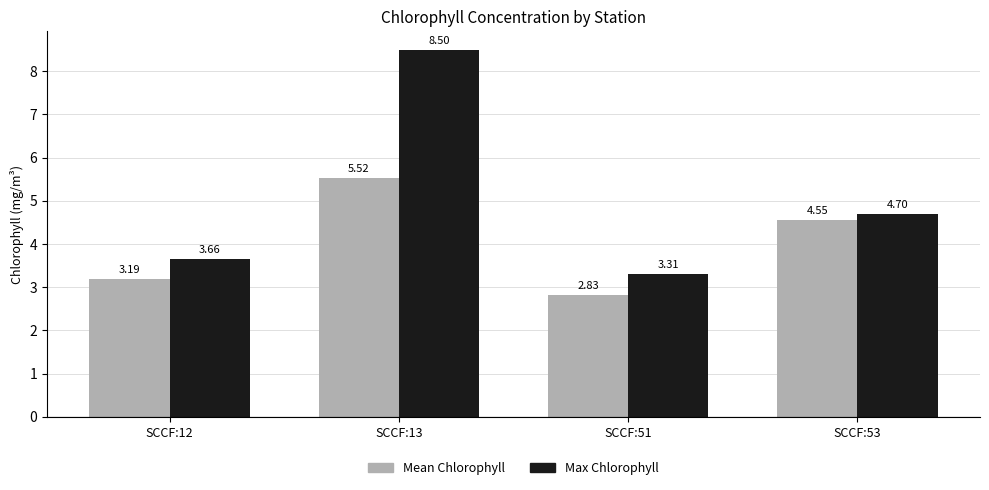

How many data points does each series have?

4